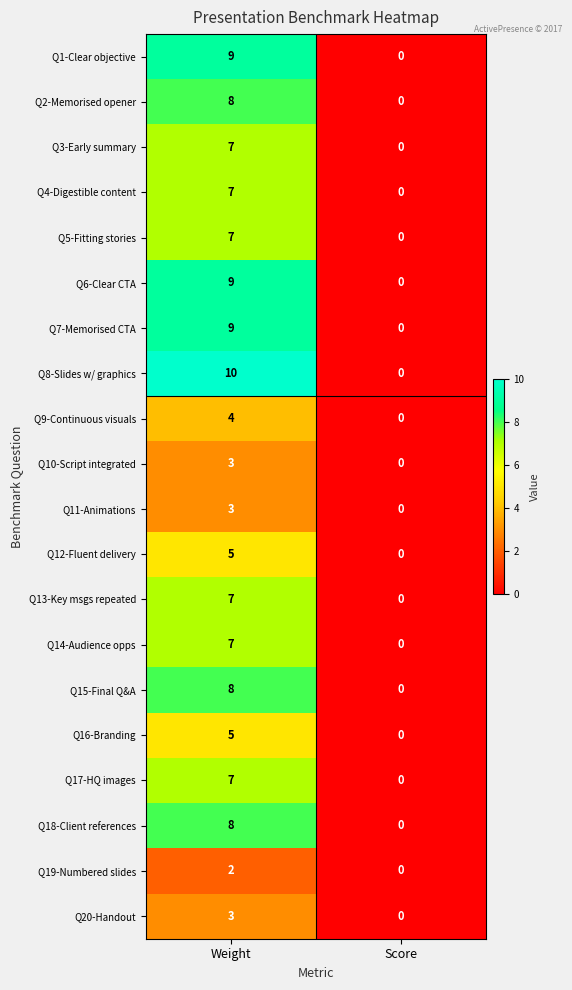

Which series changed the most between Weight and Score?

Q8-Slides w/ graphics